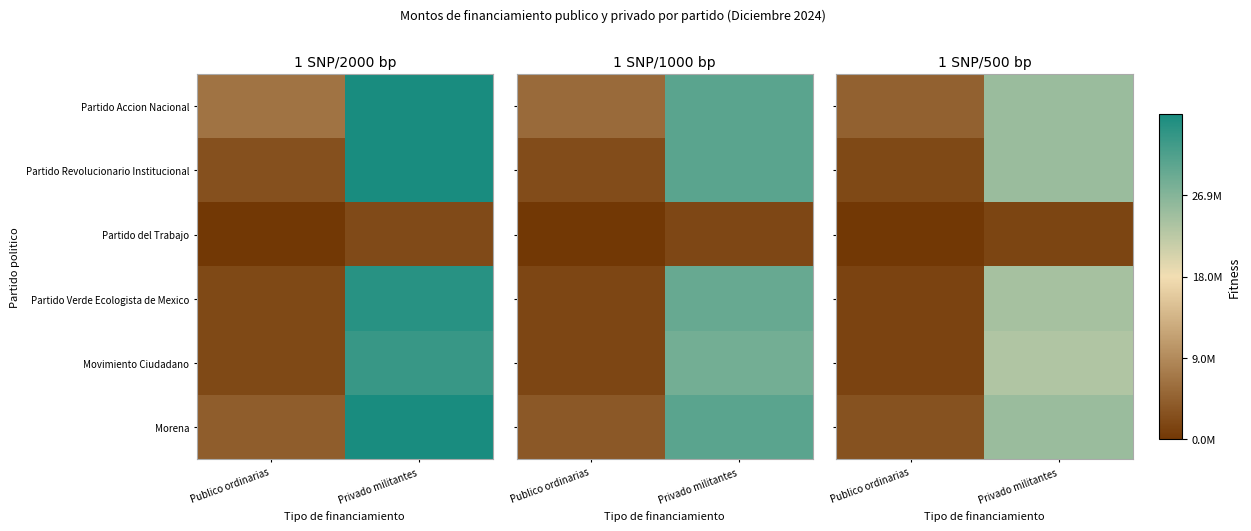

At which label does Morena reach its minimum?

Publico ordinarias